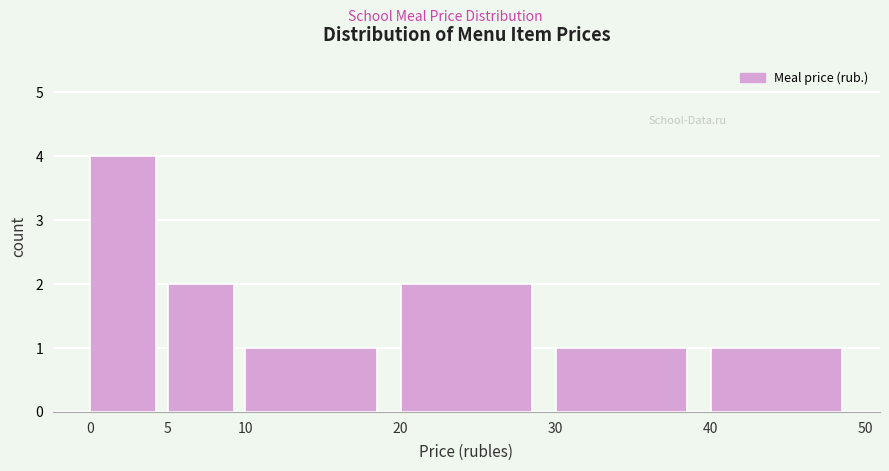

Over which range of the x-axis is the bar tallest?

0 to 5